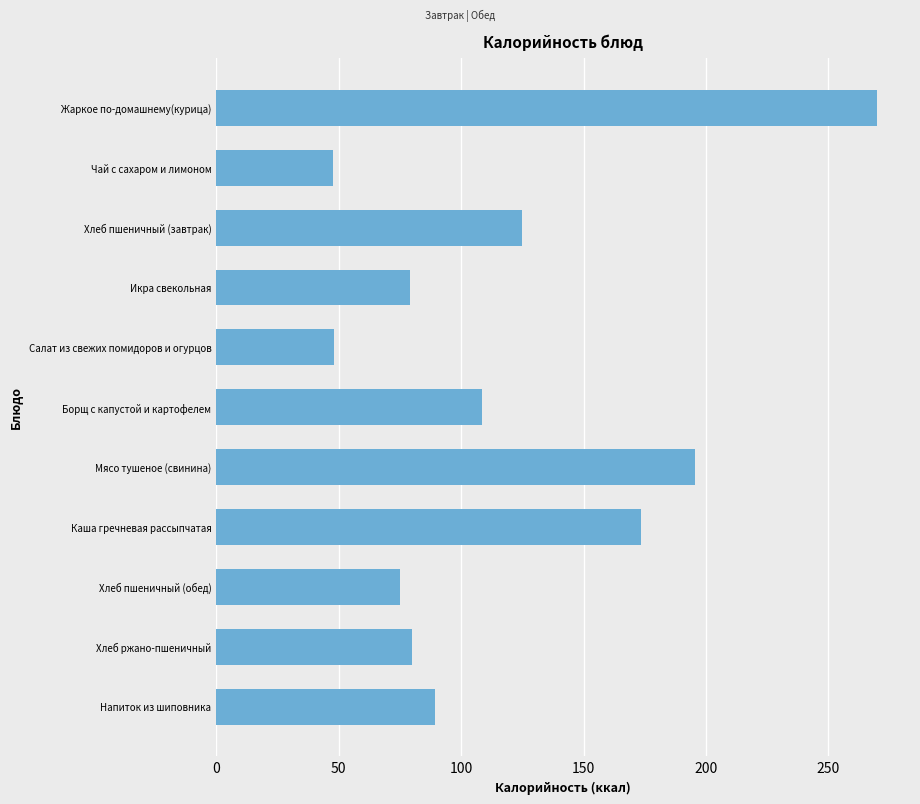

The value at Хлеб ржано-пшеничный is 80.0. True or false?

True